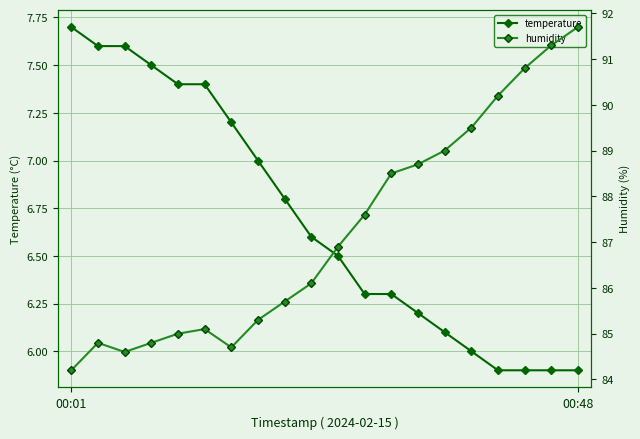

In humidity, how many points are higher than both neighbors (excluding endpoints)?

2